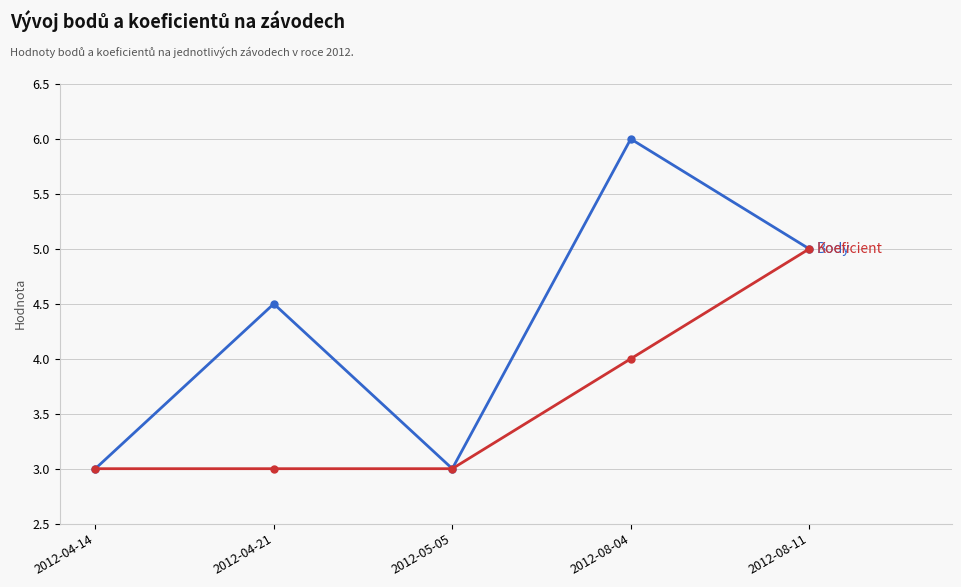

What is the label of the 4th point from the left?

2012-08-04